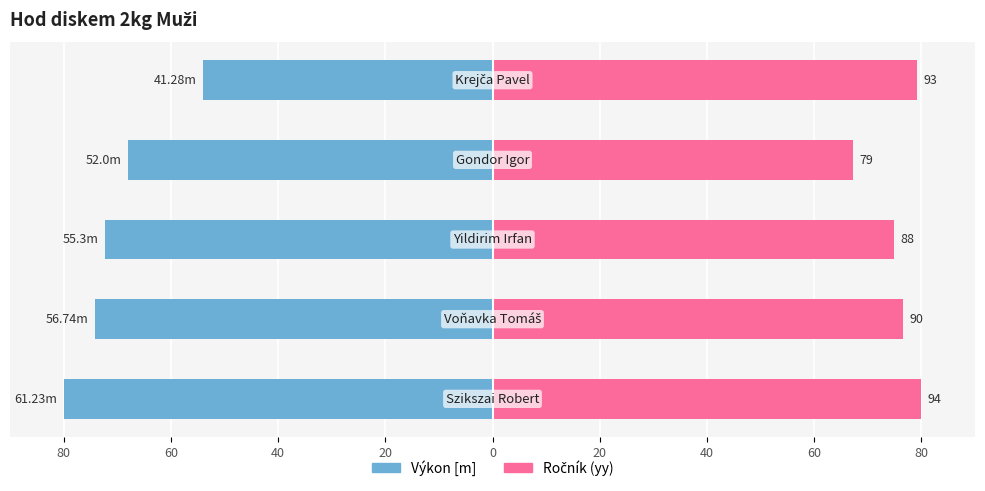

What is the value of the Ročník bar at the 3rd from the left?

74.9